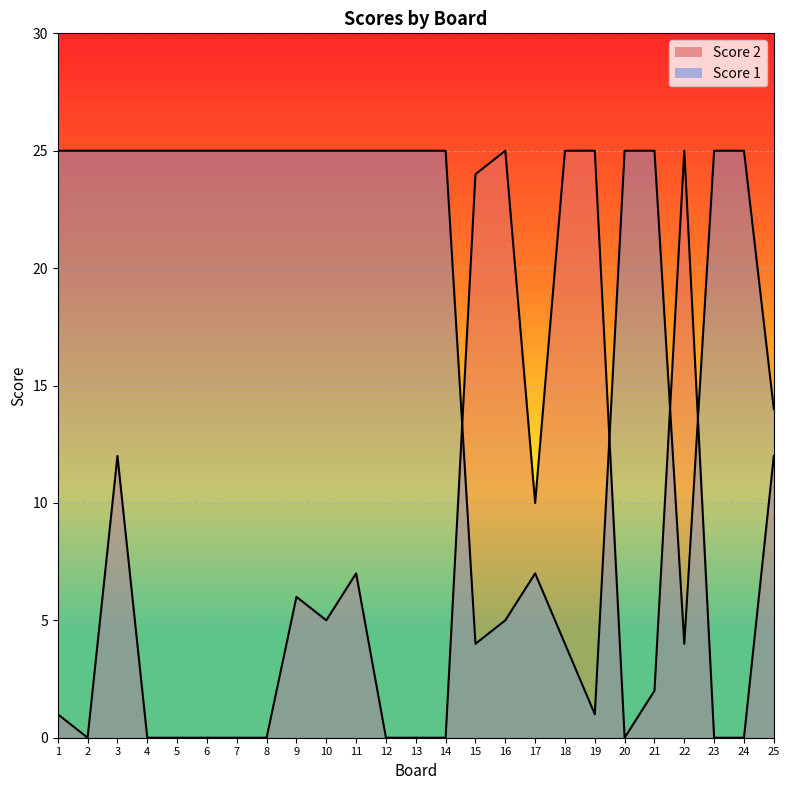

Where is Score 1 nearest to the value 13?

25